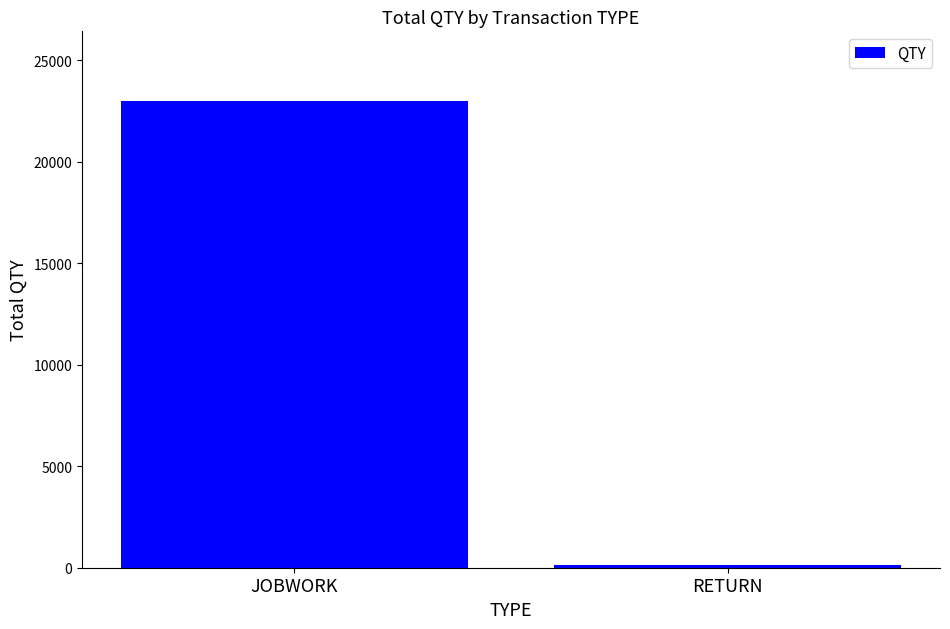

What is the change in value from JOBWORK to RETURN?

-22849